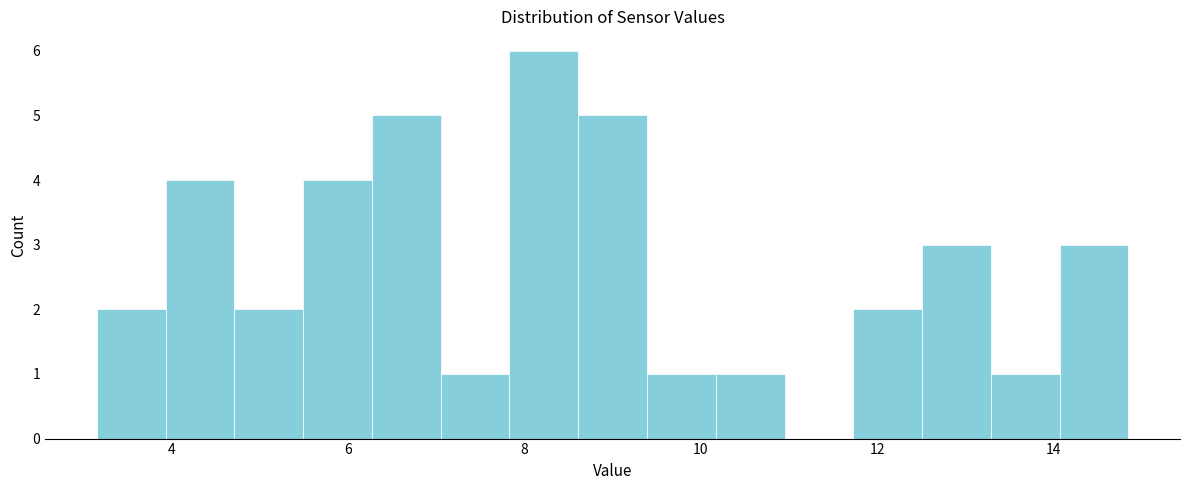

Read against the x-axis, roughly where is the centre of the tallest bar?

8.2